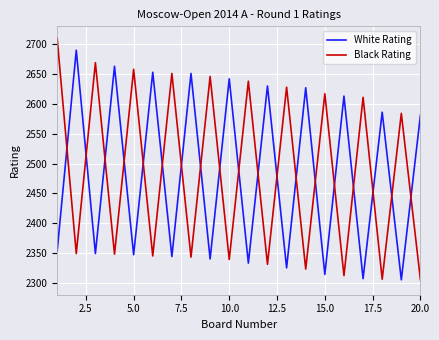

How many intersections are there between Black Rating and White Rating?

19